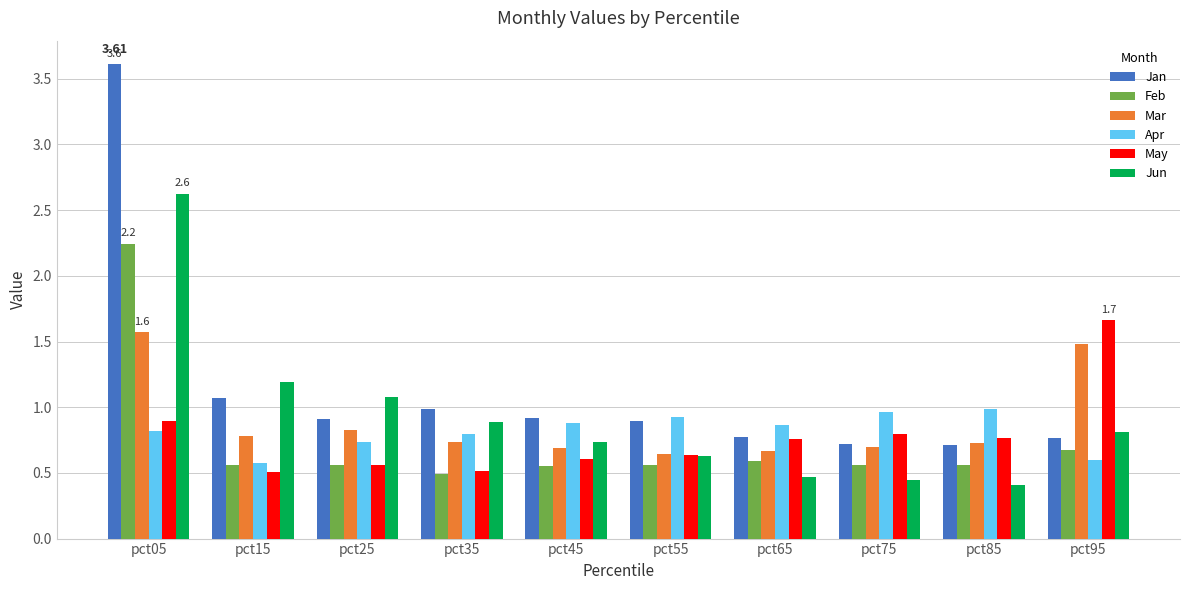

What is the difference between the maximum and minimum values in the Jan series?

2.9